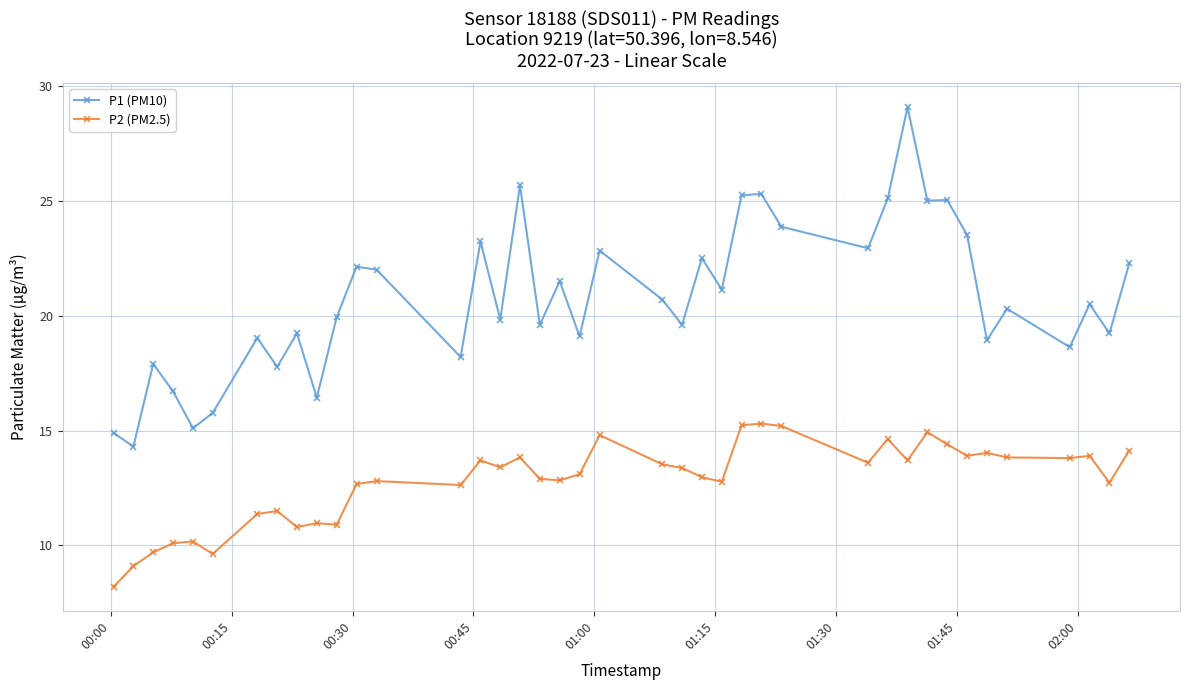

List the series in order of their overall mean, highest first.

P1 (PM10), P2 (PM2.5)